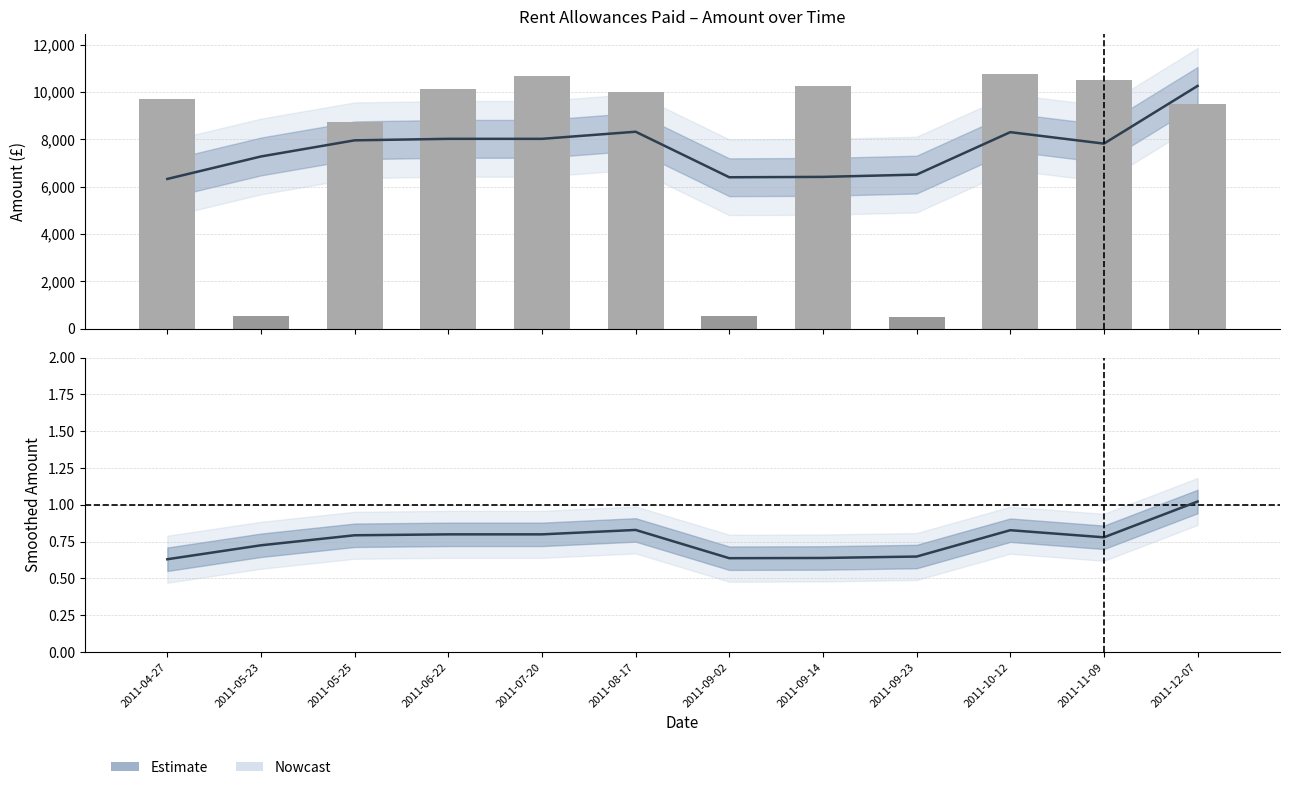

How many data points does each series have?

12